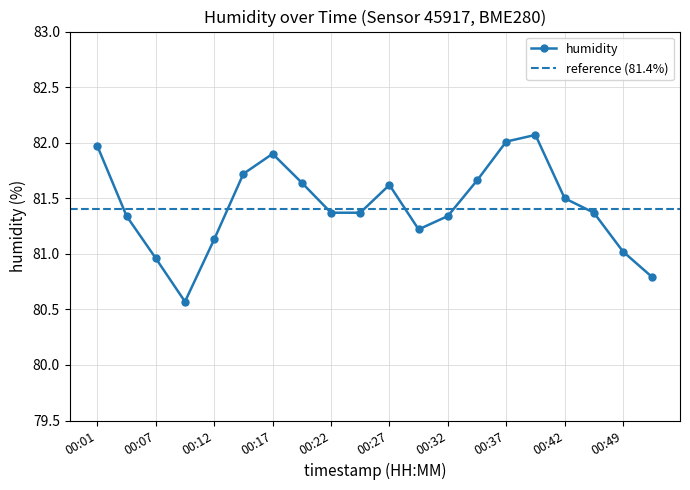

Where is the data nearest to the value 81?

00:49